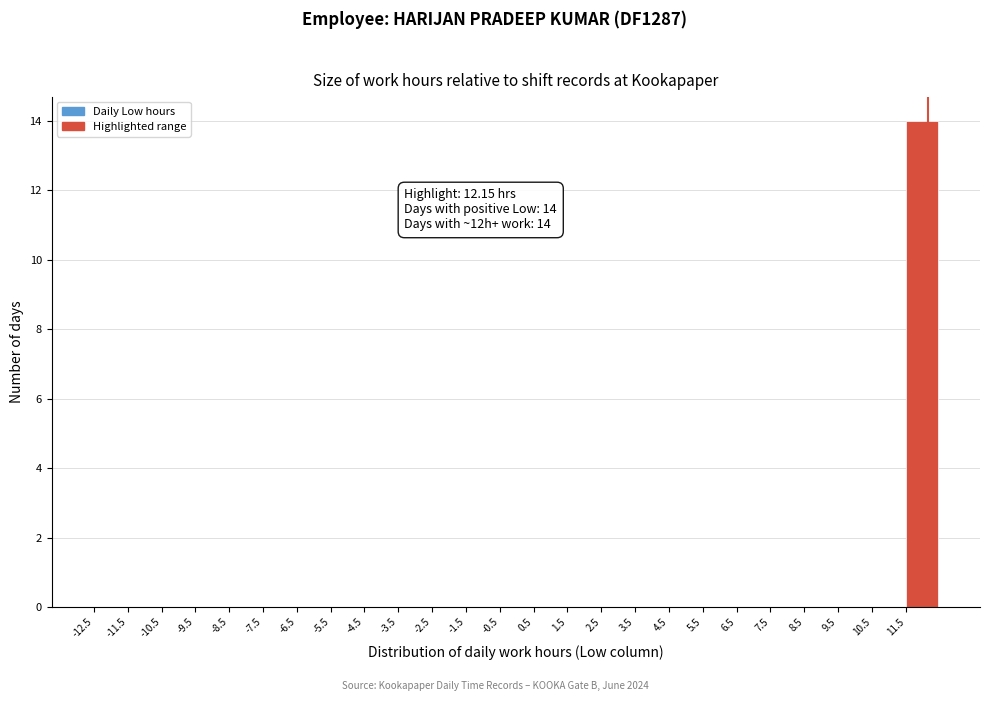

Over which range of the x-axis is the bar tallest?

11.5 to 12.5